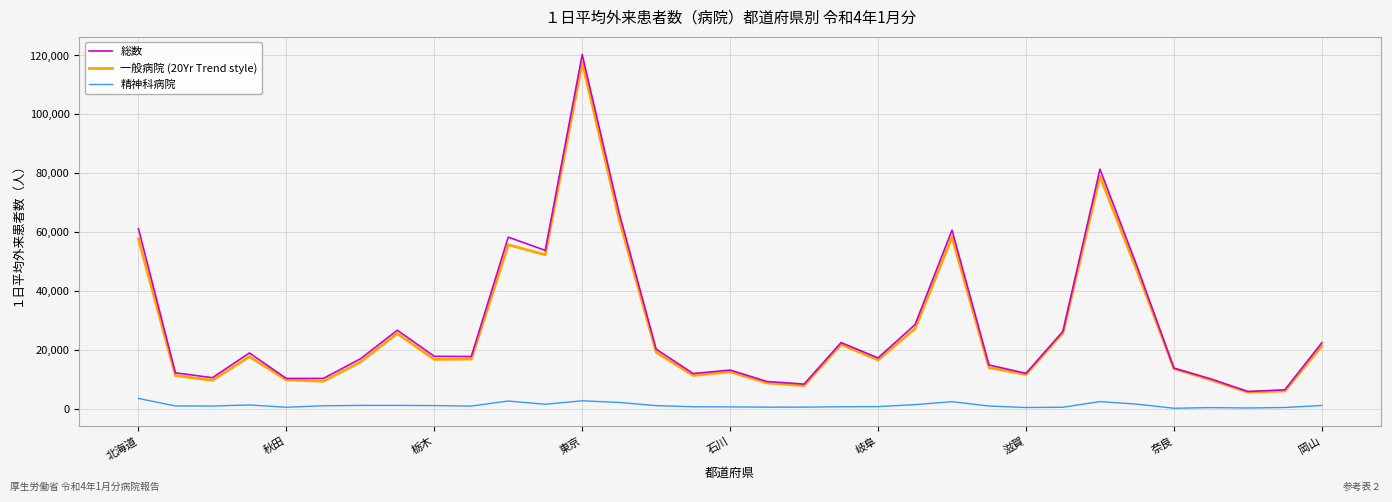

True or false: 総数 and 精神科病院 cross at least once.

False